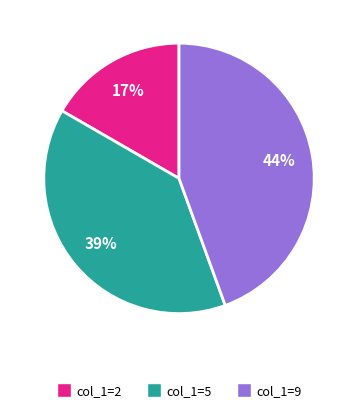

Does any single category account for the majority?

No